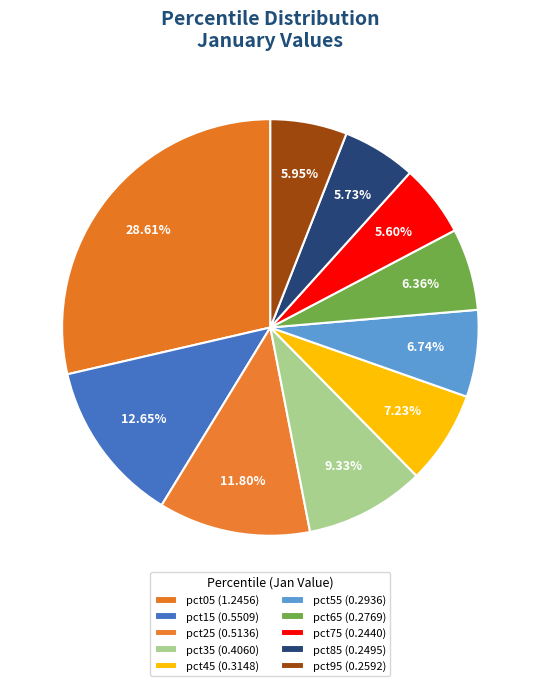

To the nearest percent, what portion does pct75 represent?

6%